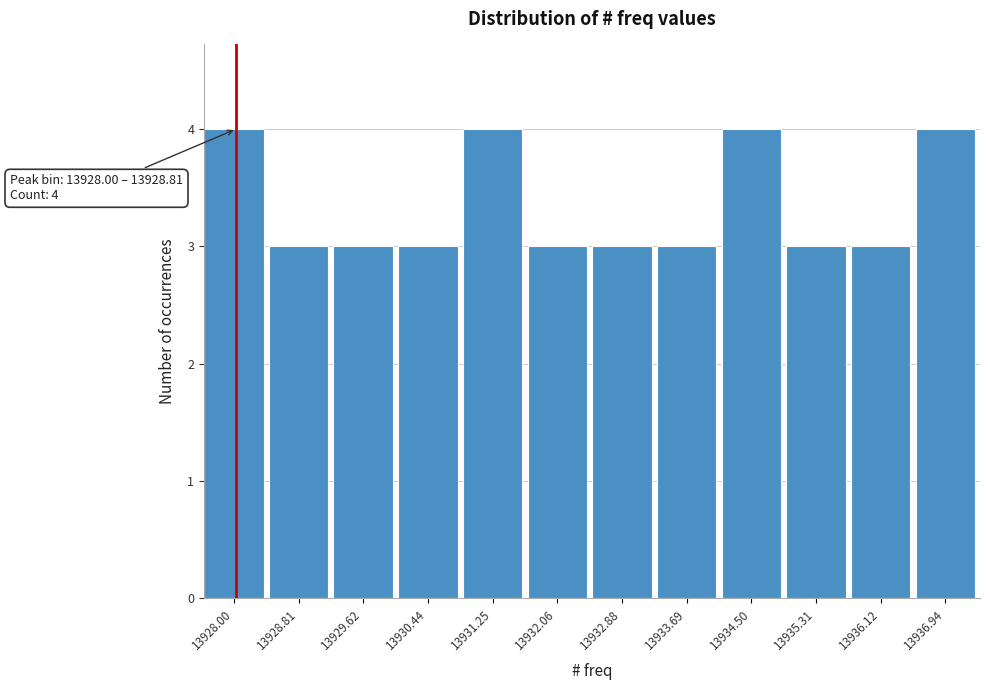

Reading left to right, transcribe all the data shown in this chart.

13928.00=4	13928.81=3	13929.62=3	13930.44=3	13931.25=4	13932.06=3	13932.88=3	13933.69=3	13934.50=4	13935.31=3	13936.12=3	13936.94=4